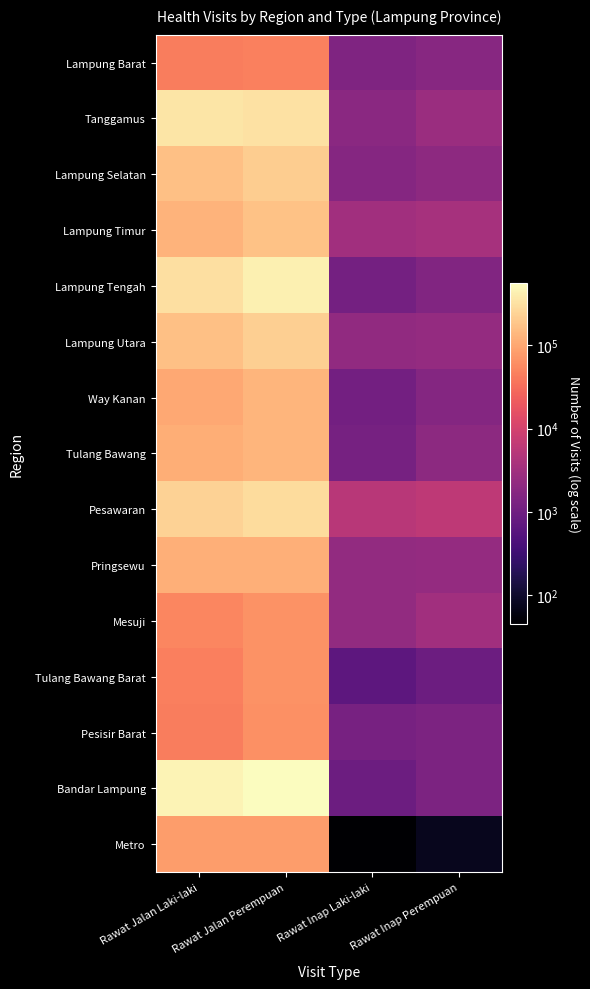

What is the difference between the highest and lowest values at Rawat Inap Perempuan?

6180